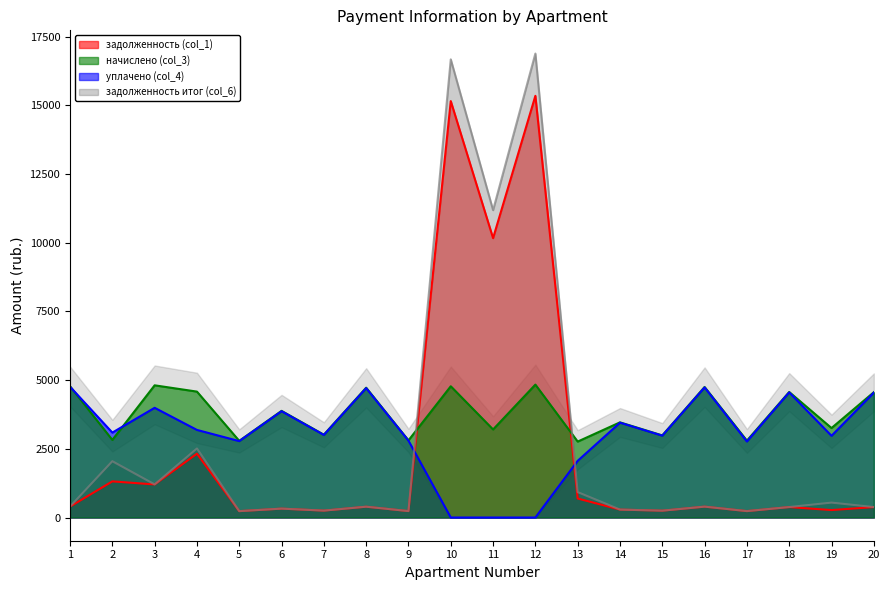

How many series are shown in this chart?

4